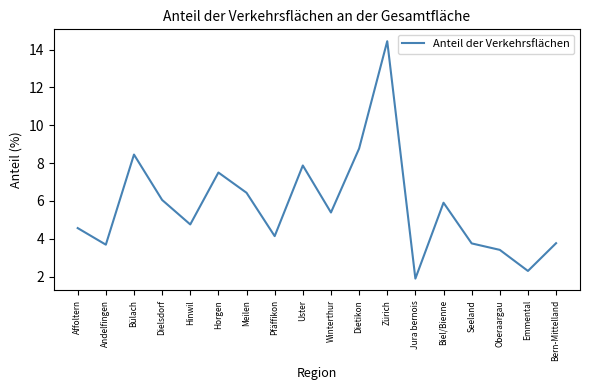

What is the difference between the second highest and second lowest values?

6.5